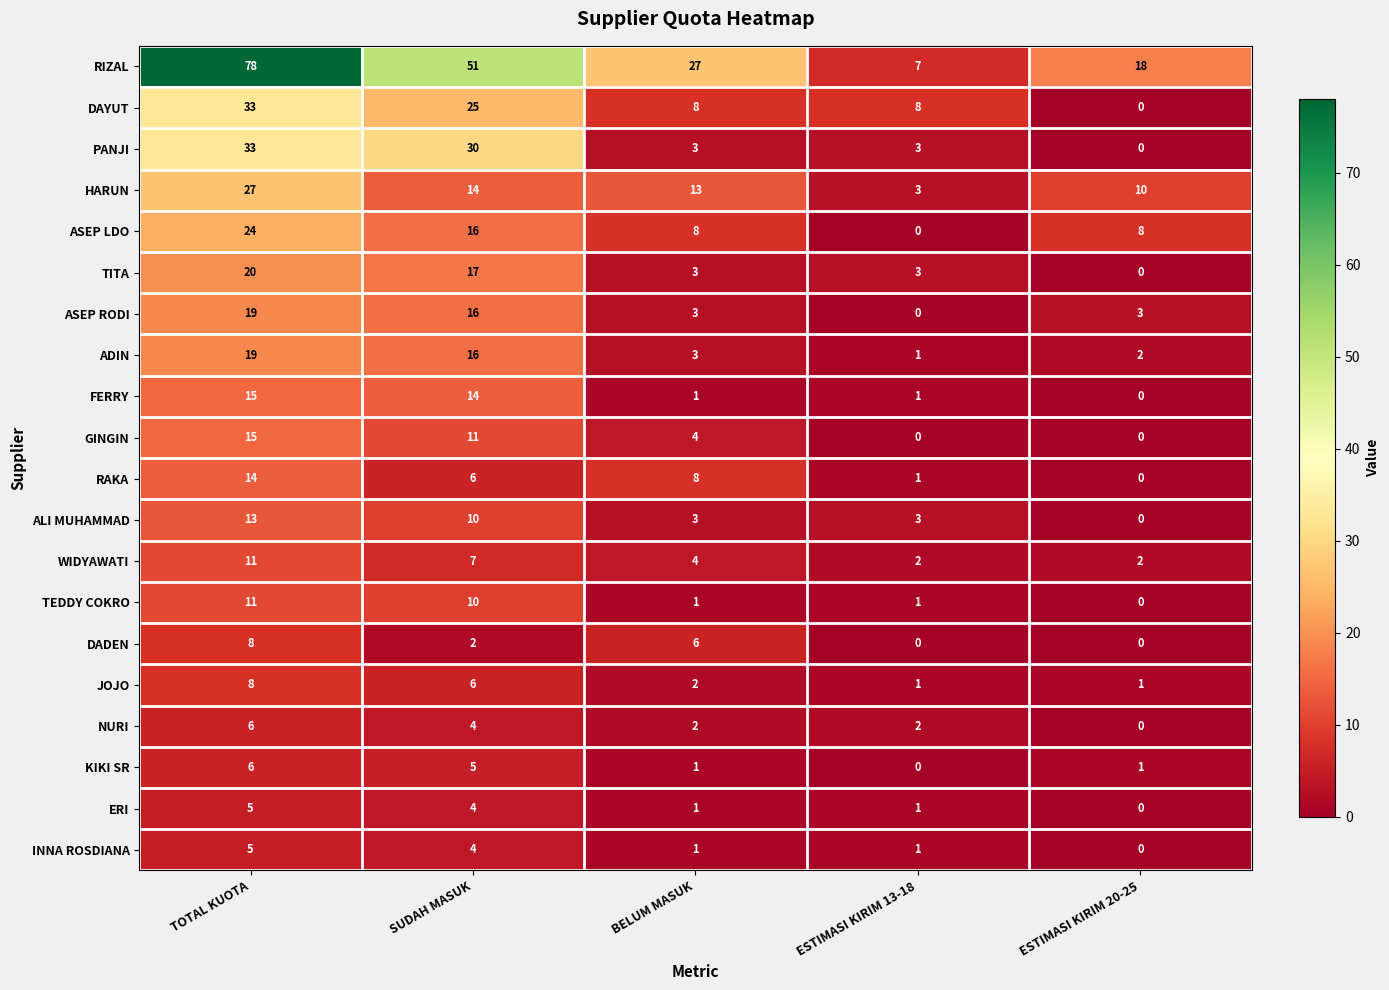

At which label does ALI MUHAMMAD first exceed 3?

TOTAL KUOTA